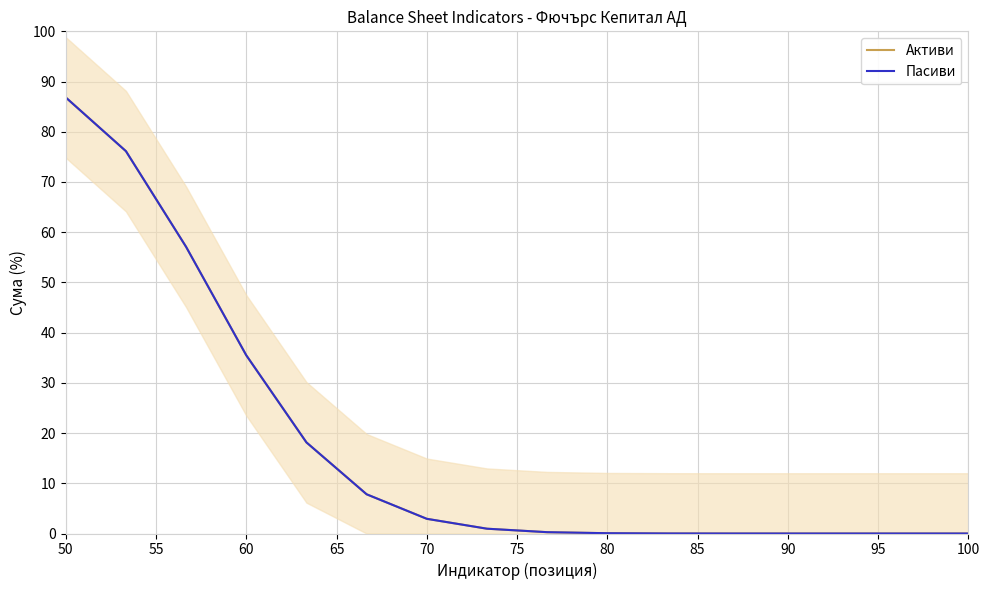

How many lines are shown in the chart?

2